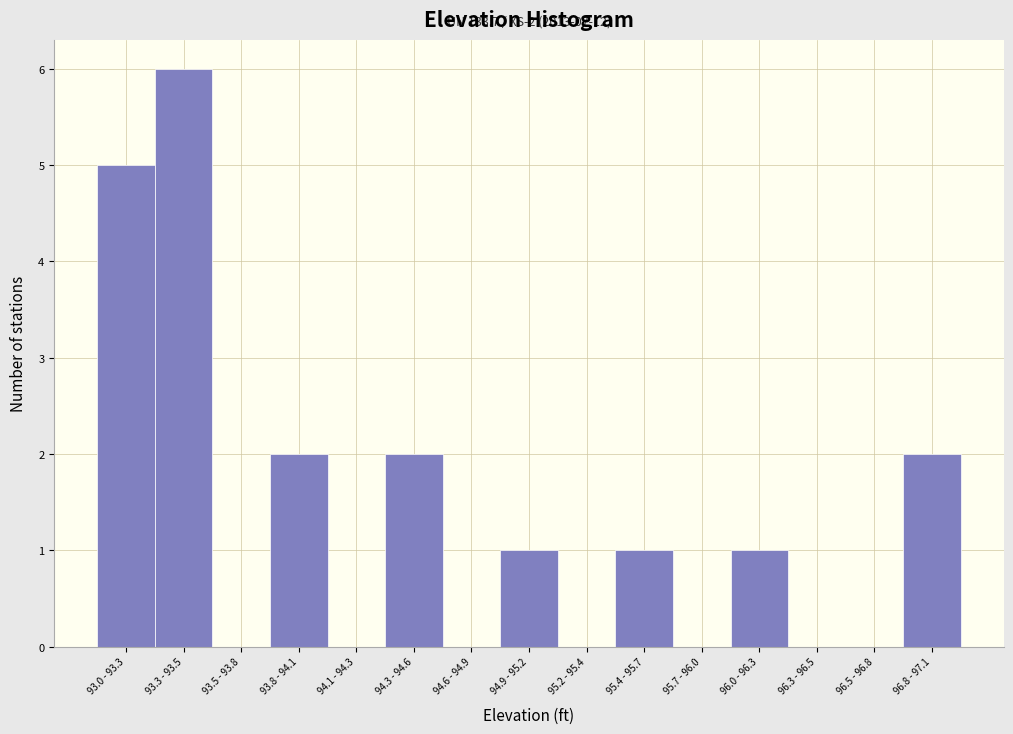

Reading left to right, what are all the values shown in this chart?

93.0 - 93.3=5	93.3 - 93.5=6	93.5 - 93.8=0	93.8 - 94.1=2	94.1 - 94.3=0	94.3 - 94.6=2	94.6 - 94.9=0	94.9 - 95.2=1	95.2 - 95.4=0	95.4 - 95.7=1	95.7 - 96.0=0	96.0 - 96.3=1	96.3 - 96.5=0	96.5 - 96.8=0	96.8 - 97.1=2